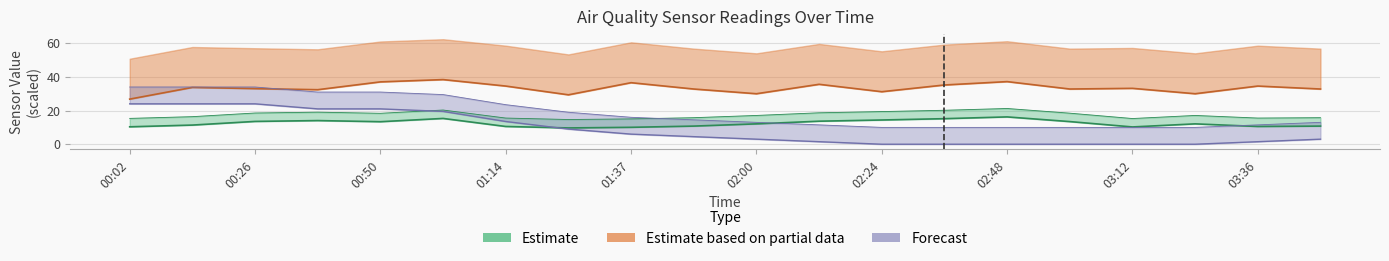

Rank the categories by SDS_P2 value from highest to lowest.

01:02, 02:48, 00:50, 01:37, 02:12, 02:36, 01:14, 03:36, 00:14, 03:12, 00:26, 01:45, 03:00, 03:48, 00:38, 02:24, 02:00, 03:24, 01:25, 00:02